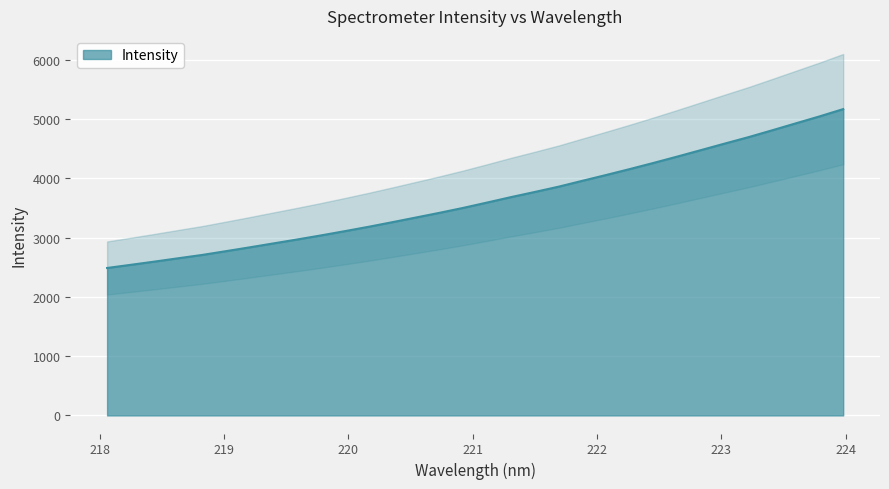

How many categories are shown in the chart?

32